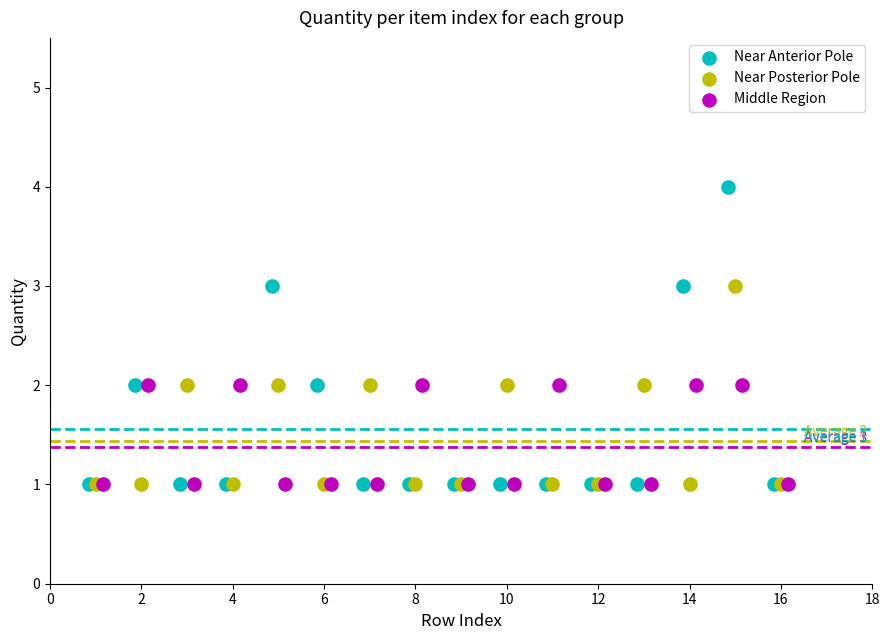

Which series contains the highest Y value?

Near Anterior Pole